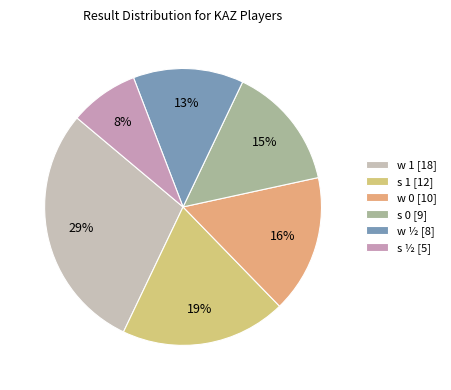

Does w ½ represent more than half of the total?

No